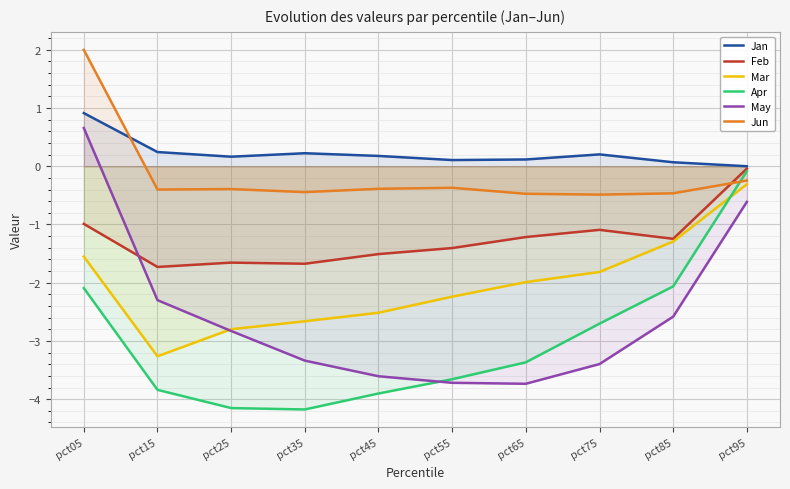

At which label does Apr reach its peak?

pct95